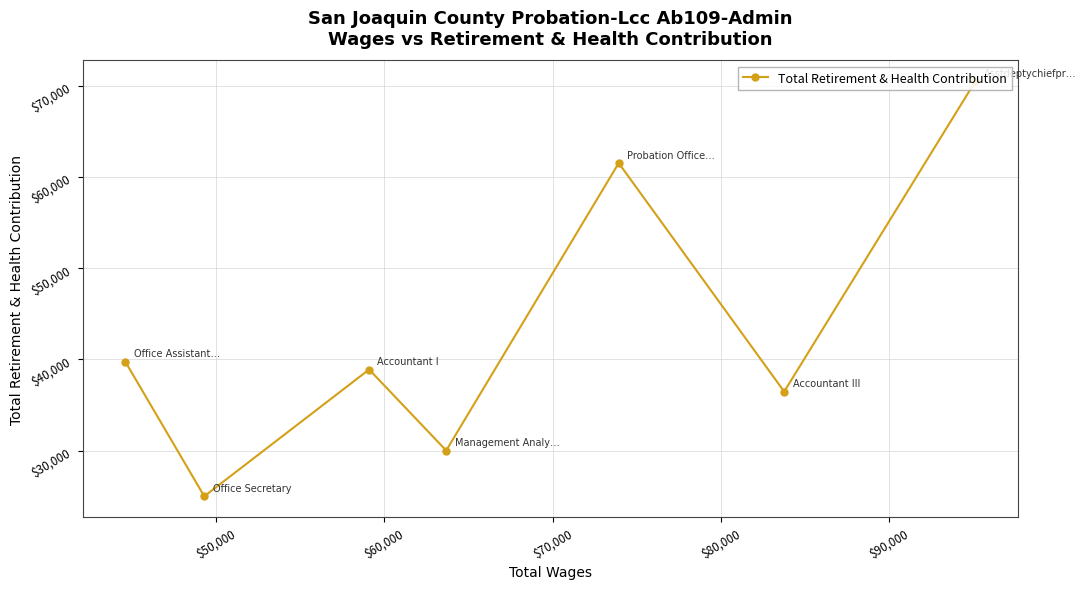

What is the value of the 7th point from the left?

70563